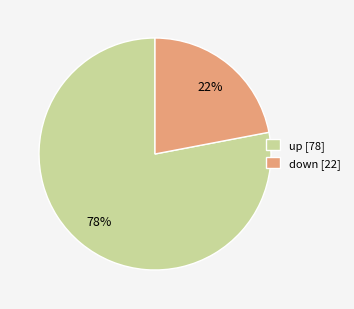

What is the majority slice?

up